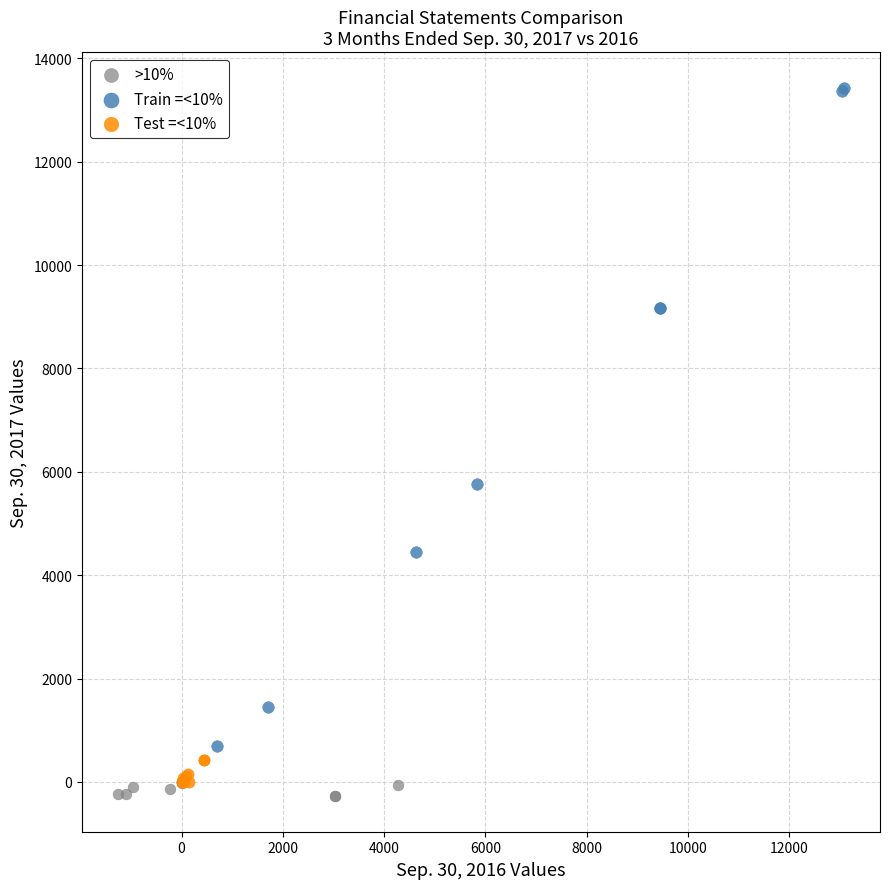

Which series has the widest spread of Y values?

Train =<10%